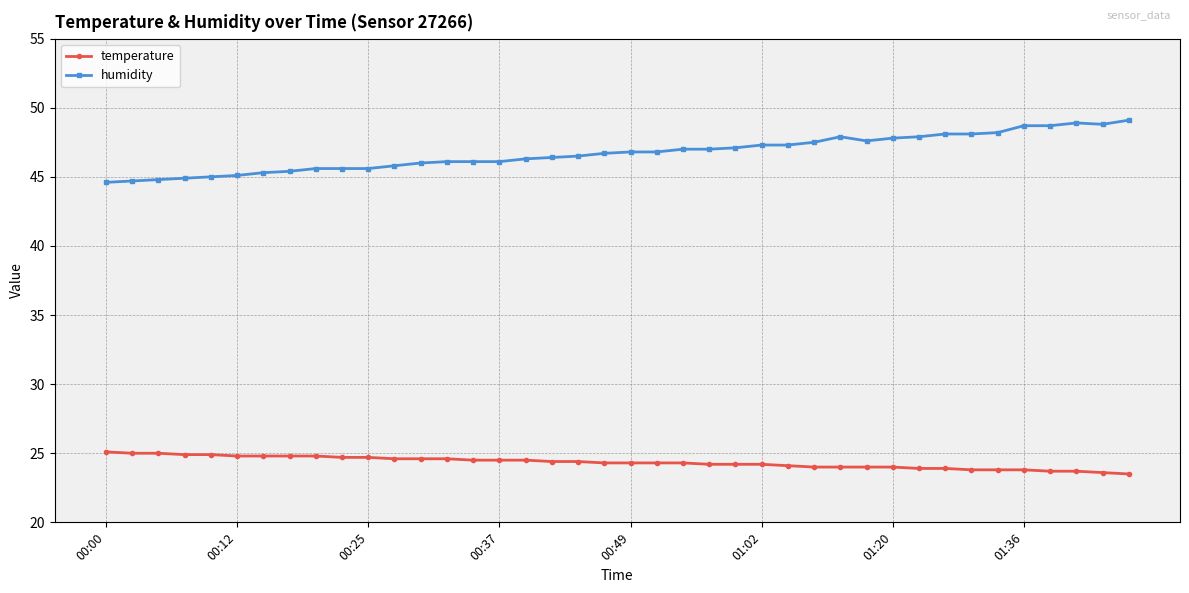

Which series has the largest total across all categories?

humidity